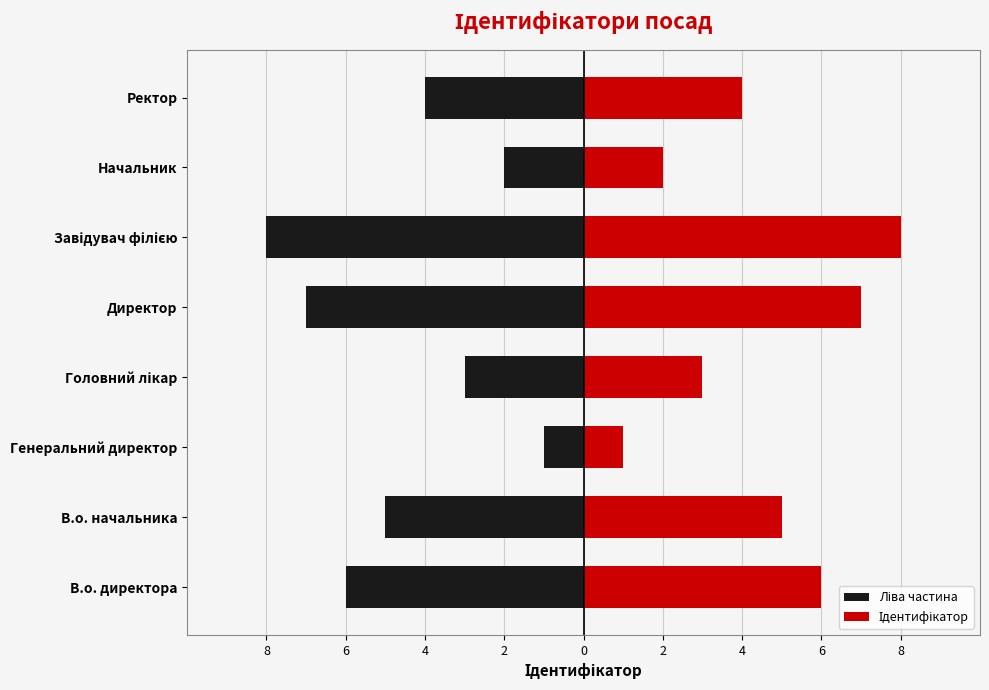

How many values in the Ліва частина series are below -4?

4